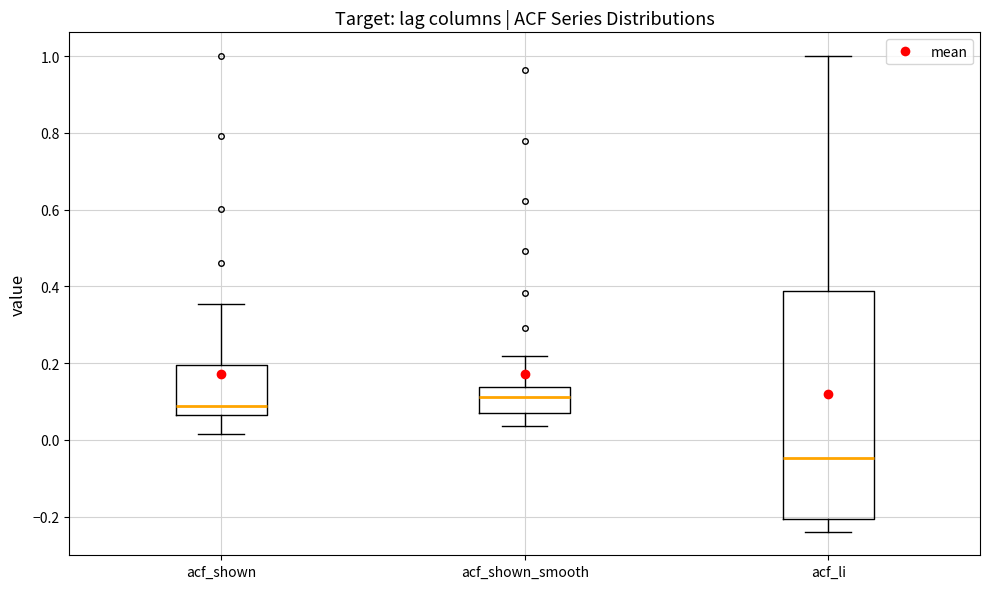

Which box is the tallest, from its lower edge to its upper edge?

acf_li